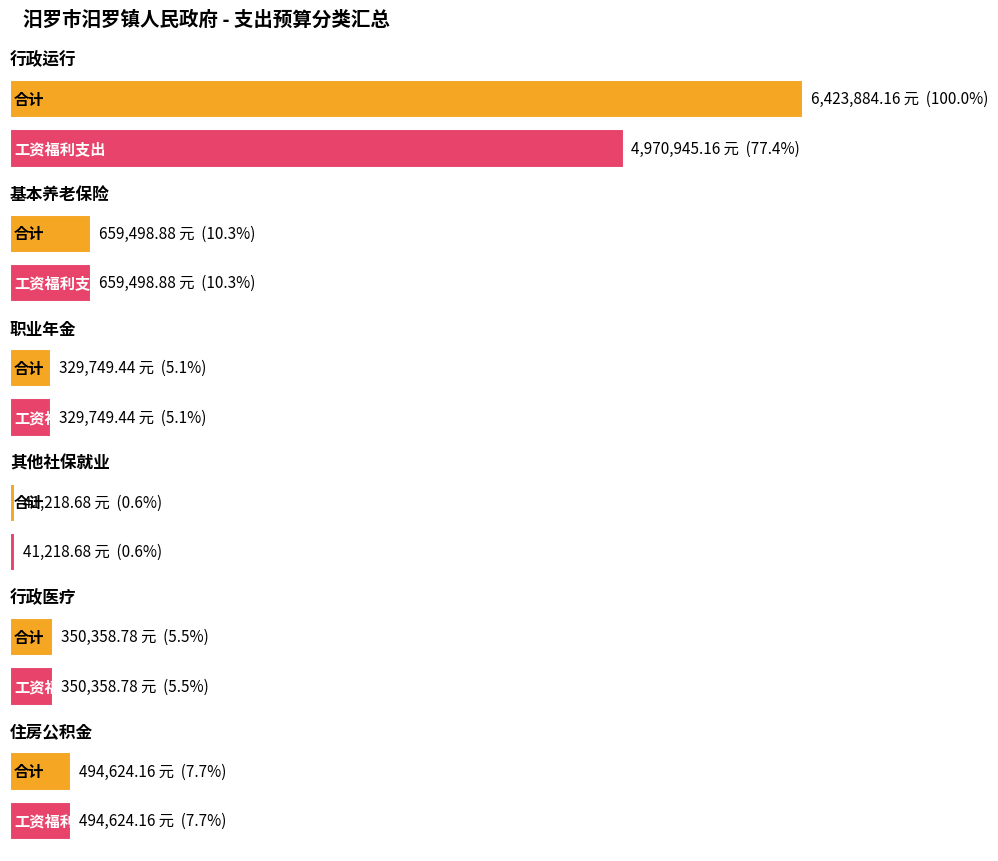

Are the bars grouped side by side (vs. stacked)?

Yes